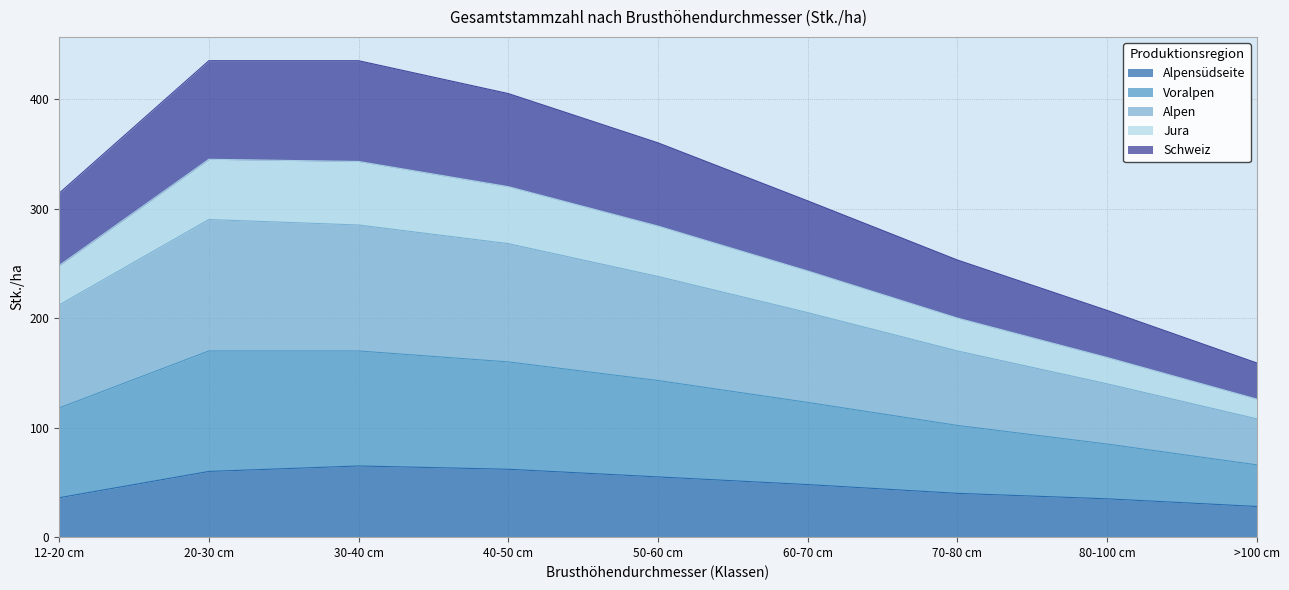

What is the total value across all series at 12-20 cm?

314